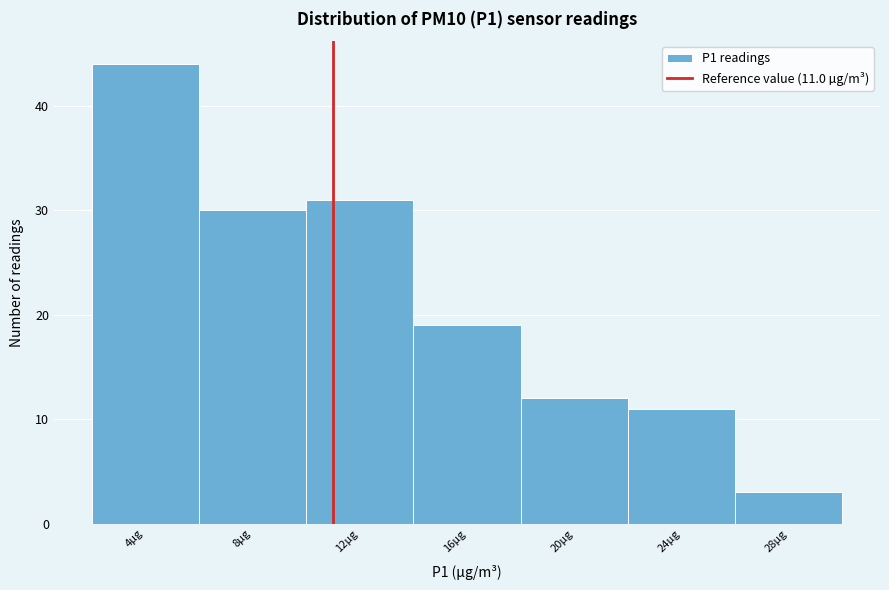

Which range on the x-axis has the tallest bar?

2 to 6